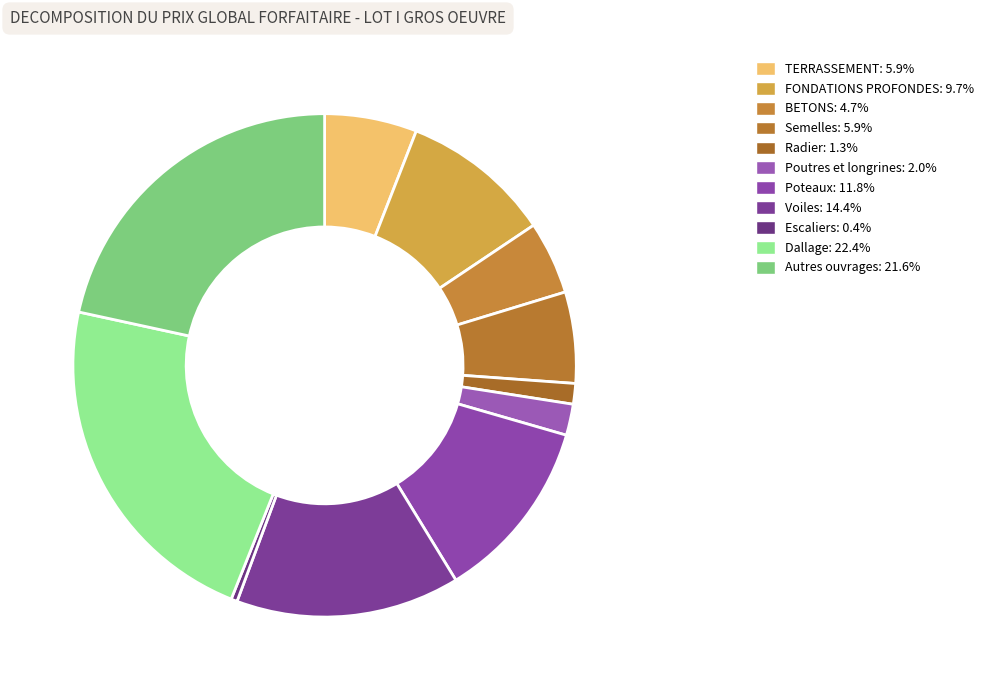

Which category has the smallest portion of the pie?

Escaliers